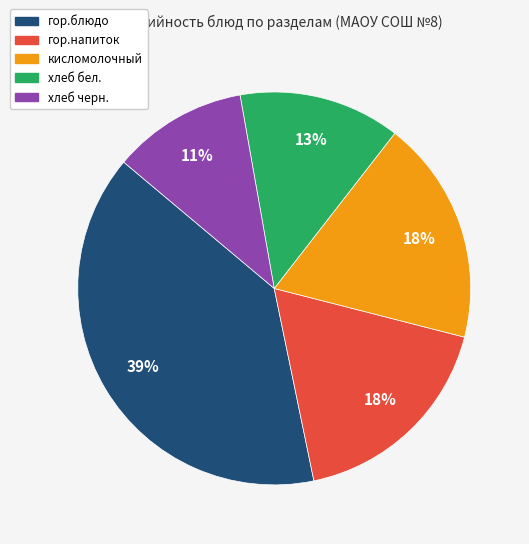

To the nearest percent, what is the difference between the largest and smallest slice percentages?

28%